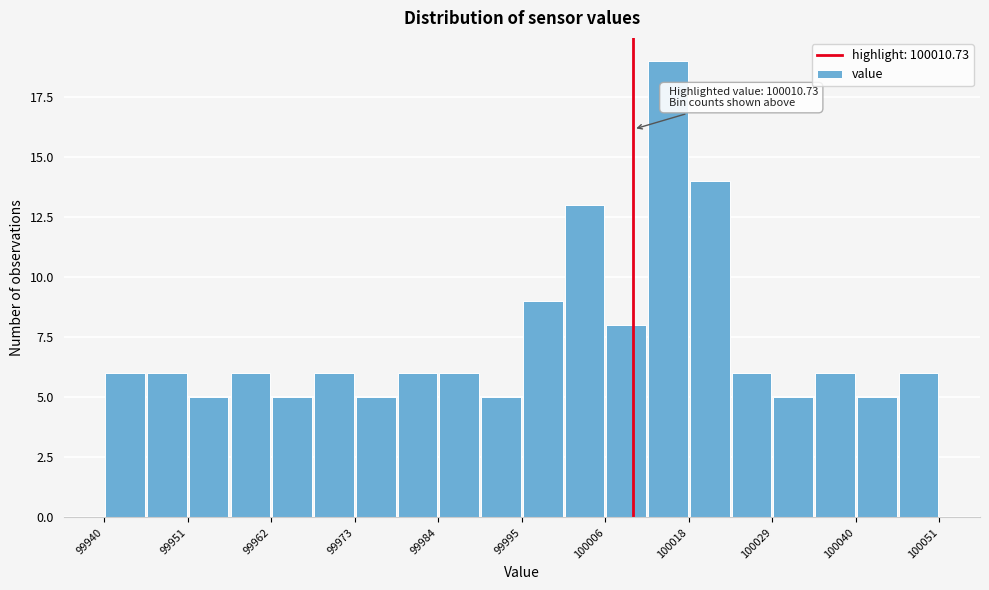

Around what value on the x-axis is the tallest bar? Give the approximate position of its centre, as read against the axis.

100016